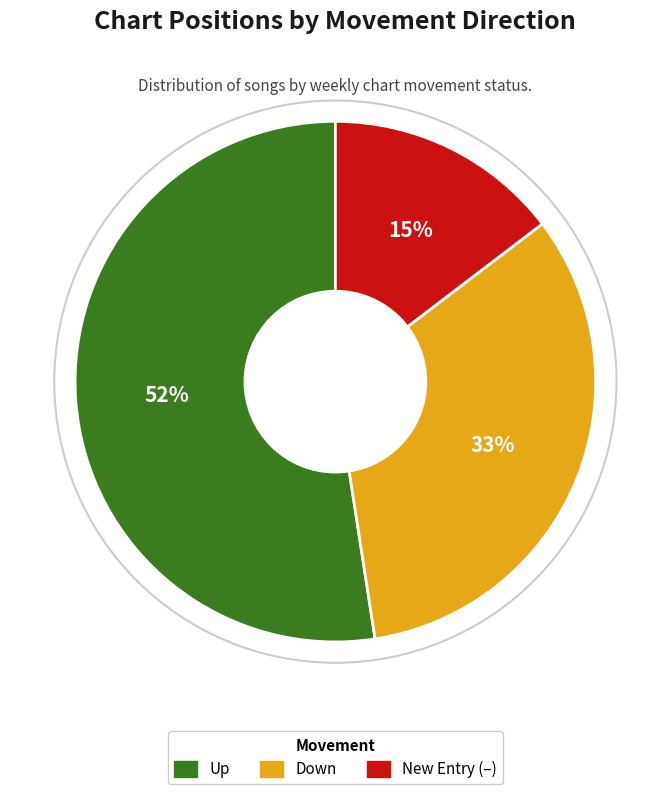

To the nearest percent, what portion does Down represent?

33%